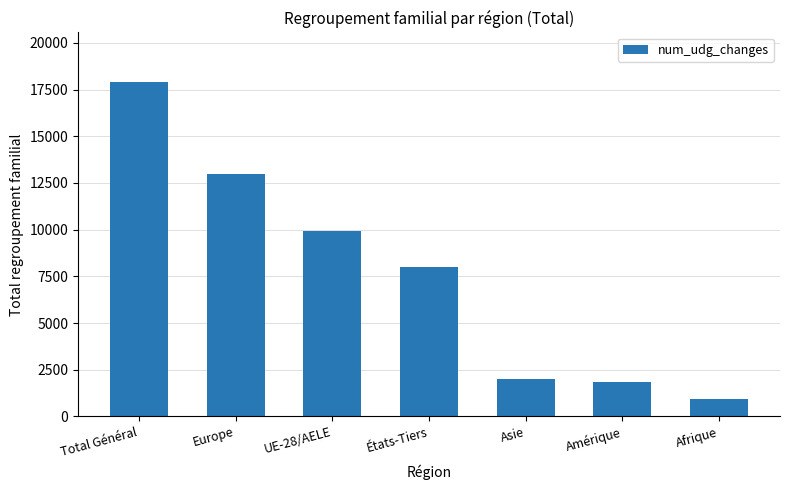

What is the smallest value displayed?

909